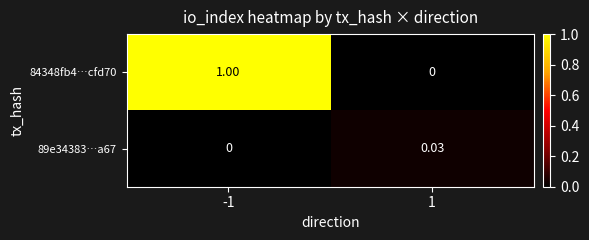

At which category is the sum across all series the highest?

-1